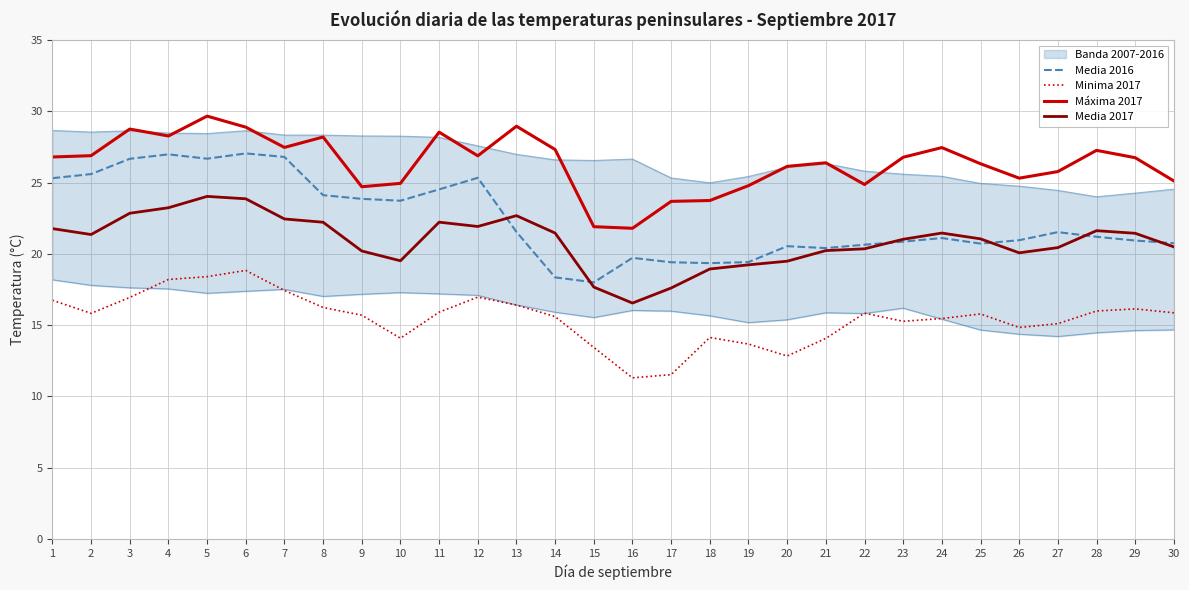

True or false: Media 2017 and Minima 2017 intersect in this chart.

False